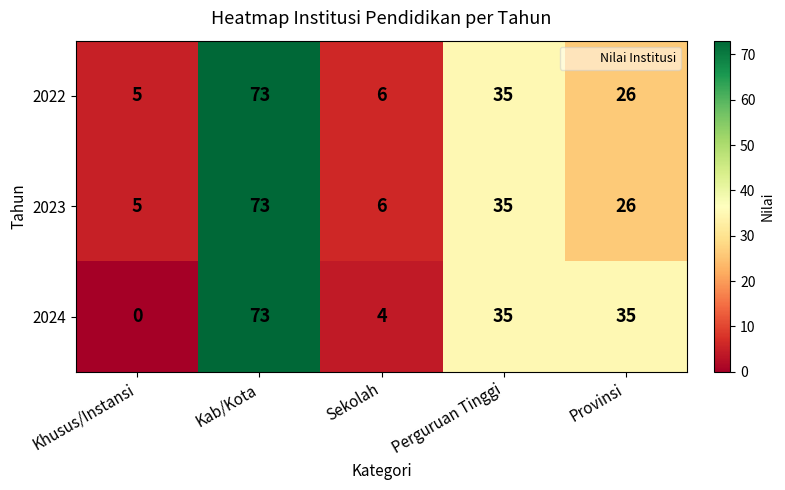

What is the average value of the 2024 series?

29